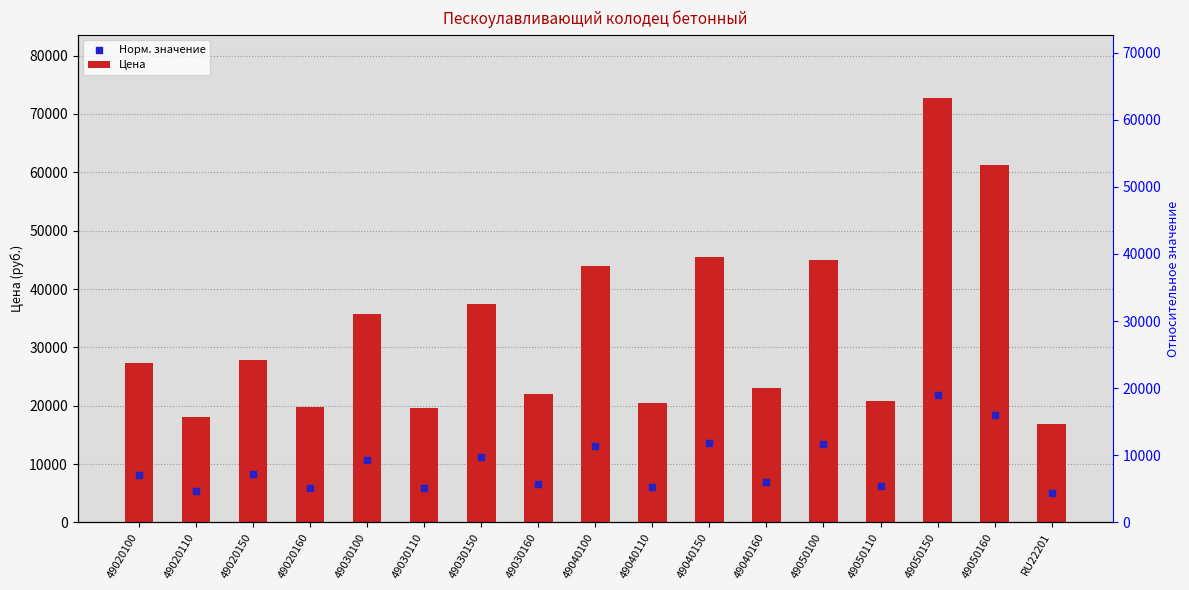

What are all the series names shown in the legend?

Цена, Норм. значение